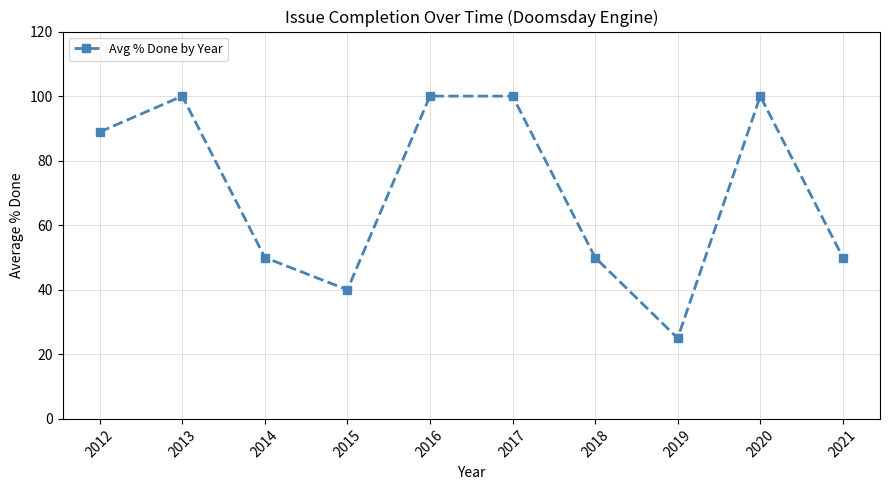

True or false: the data shows 50.0 at 2014.

True